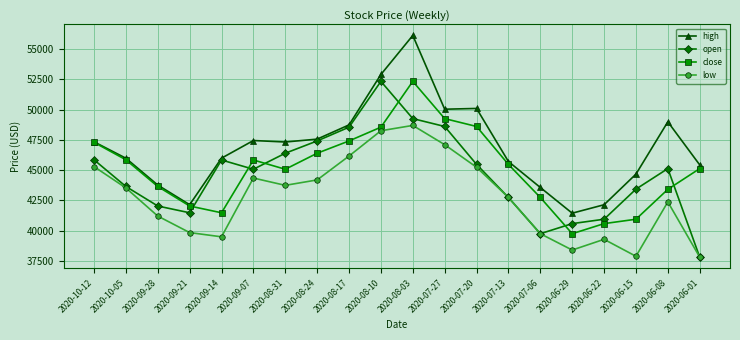

Where is the first local maximum for open?

2020-09-14